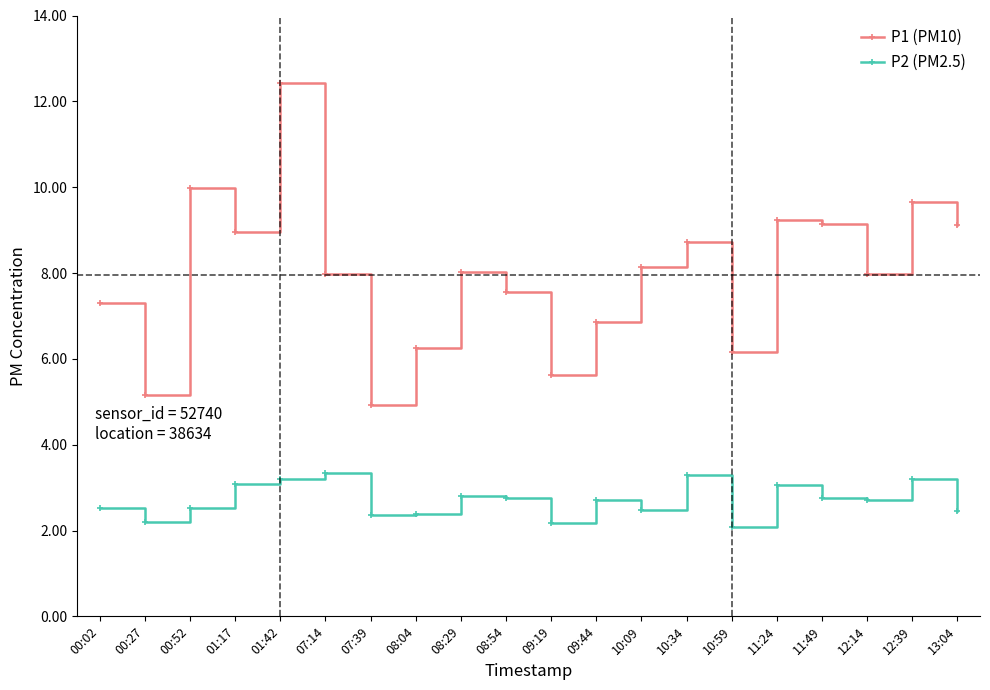

What is the label of the 20th point from the right?

00:02